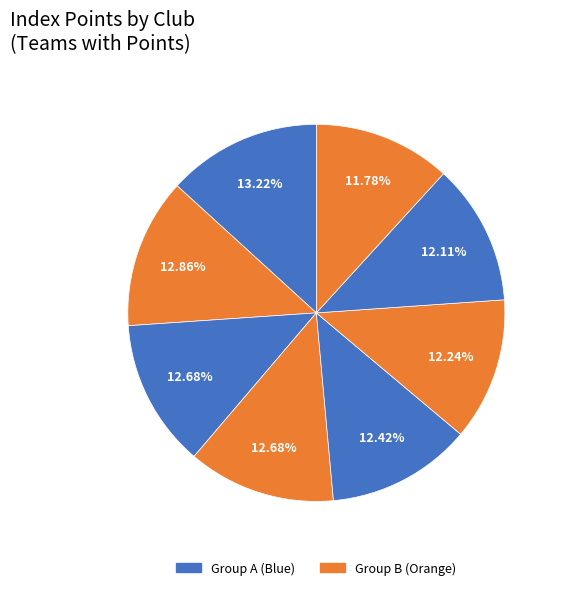

How many segments does this pie chart have?

8